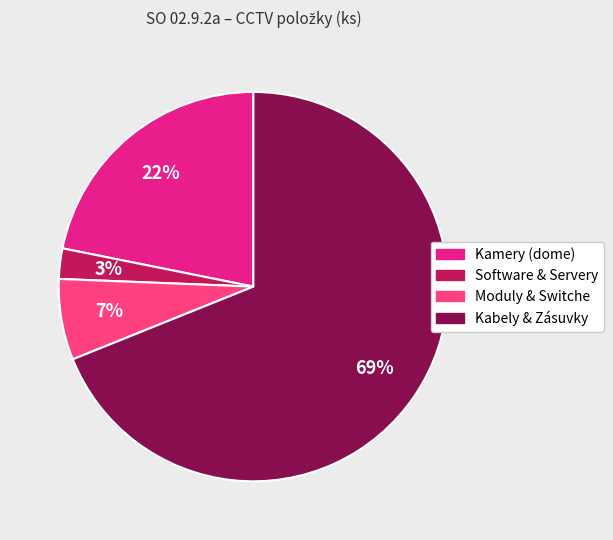

Is there a majority slice in this chart?

Yes